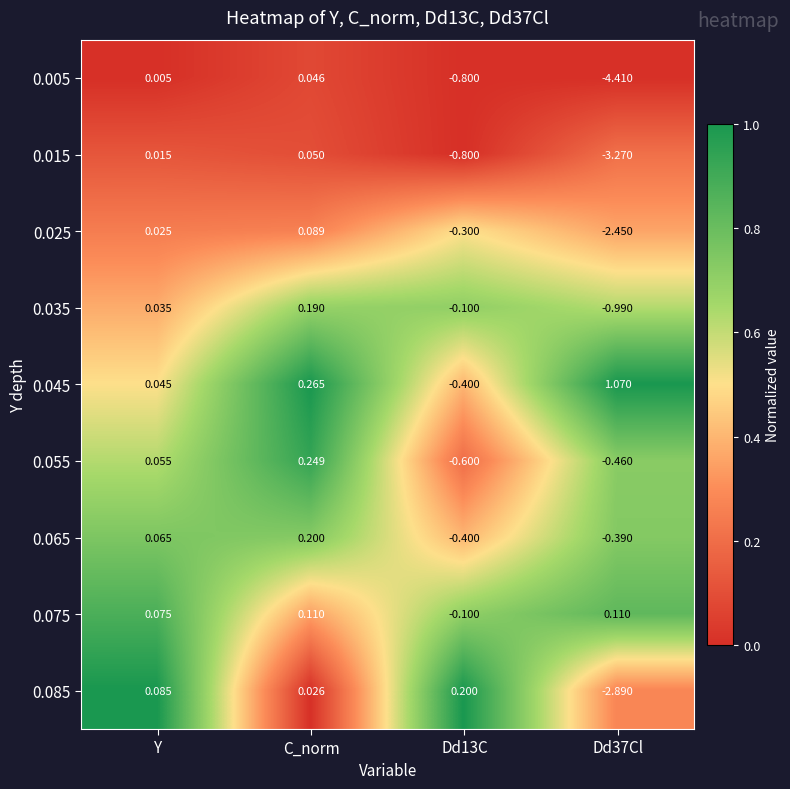

At which label does 0.015 first exceed 0?

Y